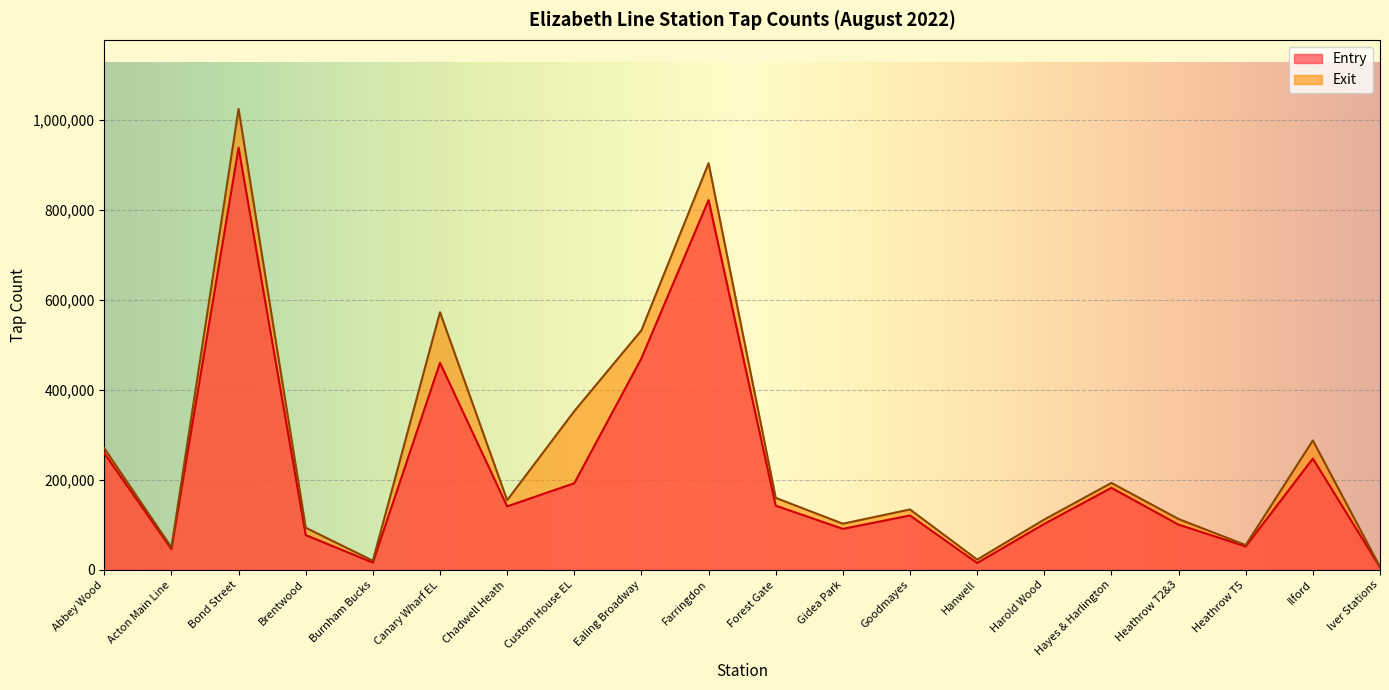

What is the greatest value displayed?

1024245